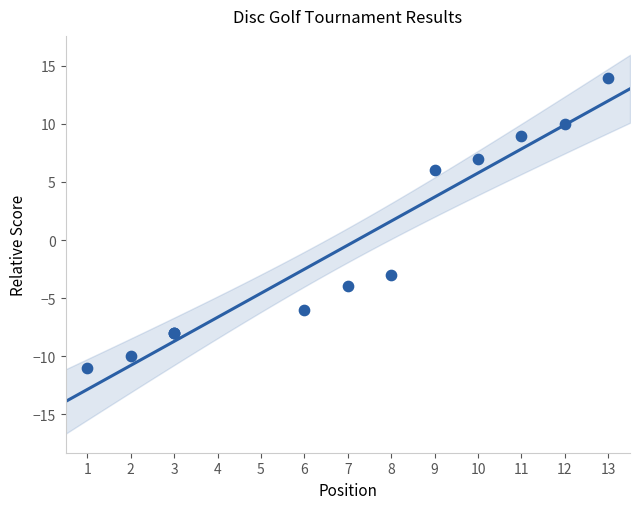

What Y value in the scatter plot is closest to 1?

-3